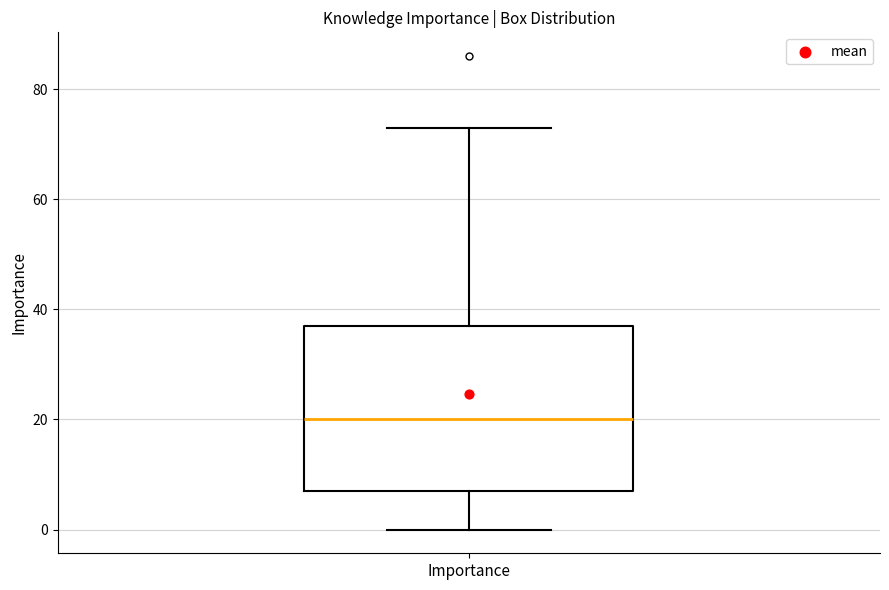

Read this box plot against the y-axis: the position of the median line, the range covered by the box, and the ends of both whiskers. The values are not printed on the chart, so give them approximately, as read against the axis.

median 20, box 8 to 38, whiskers 0 to 74